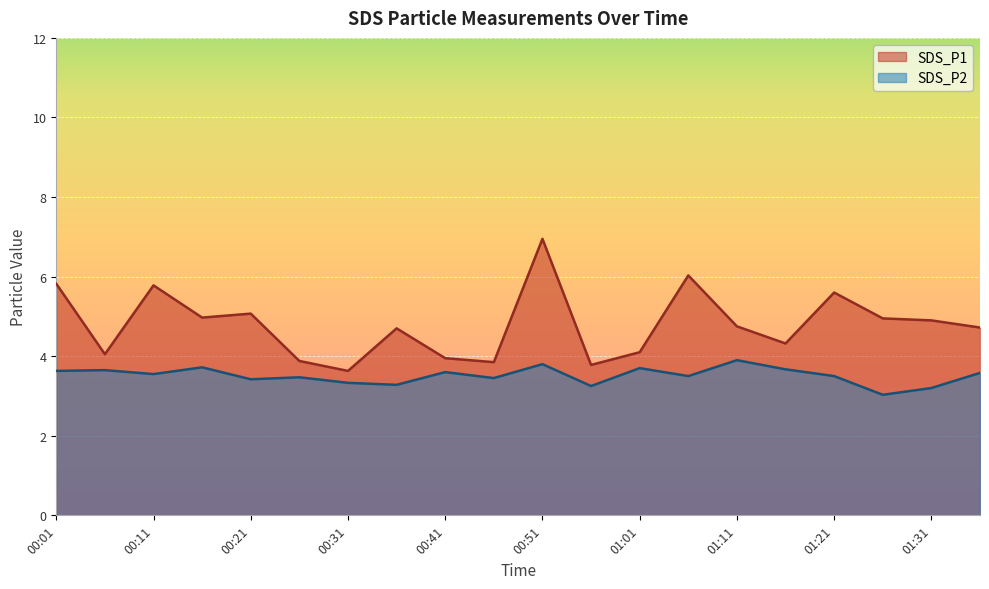

What is the minimum value for SDS_P2?

3.0